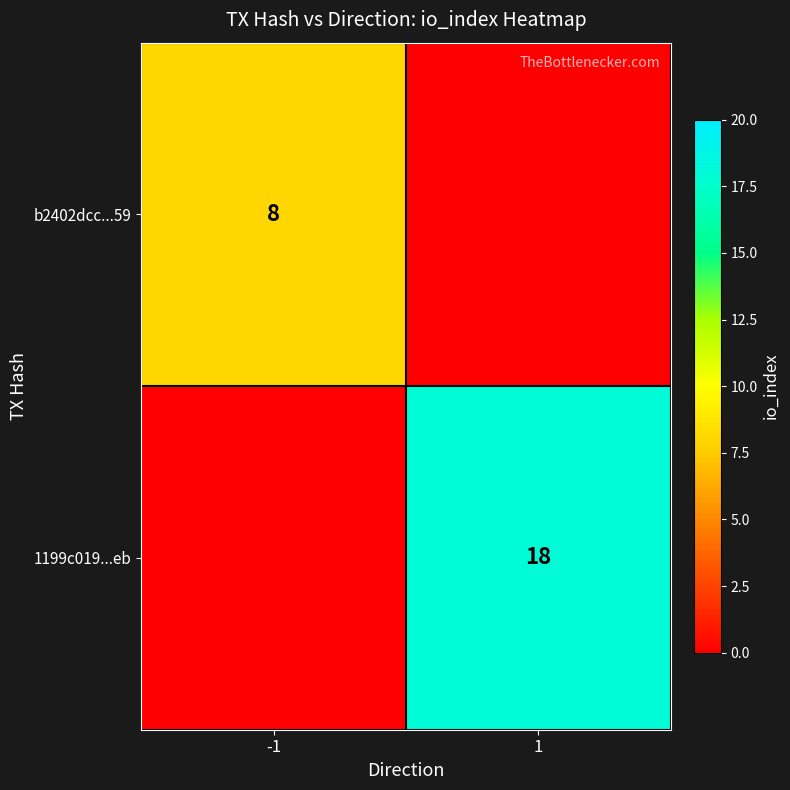

Is it true that b2402dcc...59 equals 14 at -1?

False